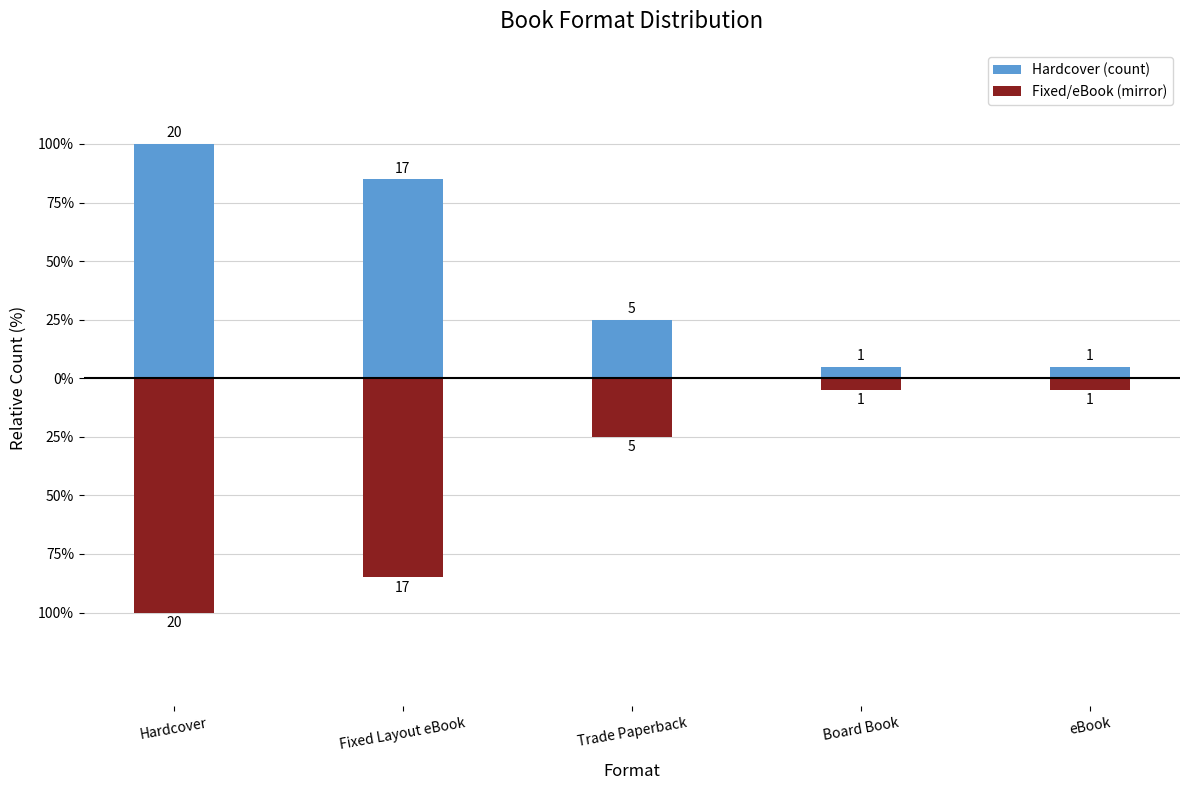

What is the sum of the Hardcover (count) values at Fixed Layout eBook and Trade Paperback?

22